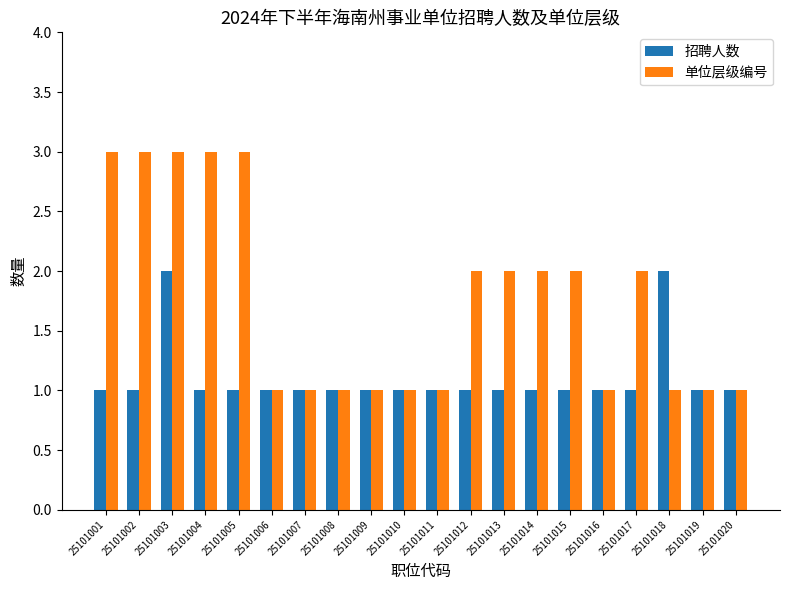

List the series in order of their peak value, lowest first.

招聘人数, 单位层级编号